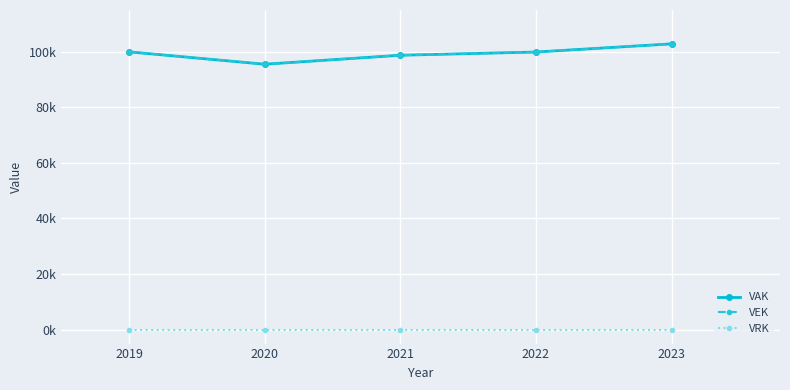

Rank the series by their maximum value, from lowest to highest.

VRK, VAK, VEK